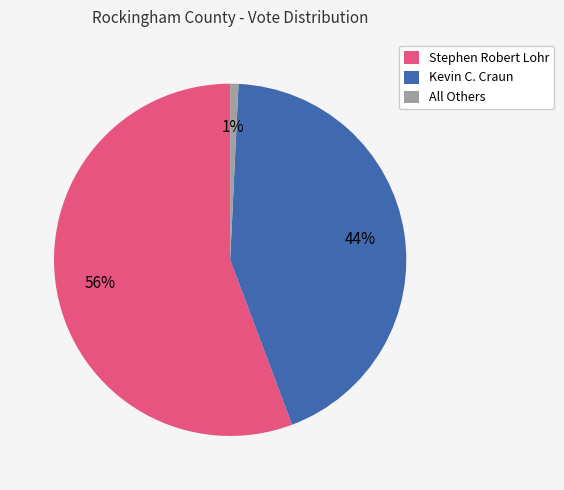

Is the sum of All Others and Kevin C. Craun greater than half?

No